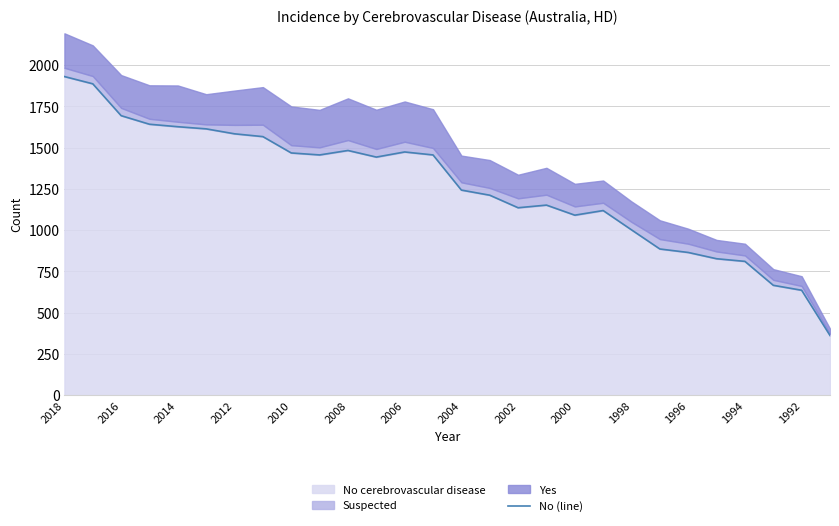

What is the highest value of the No cerebrovascular disease series?

1931